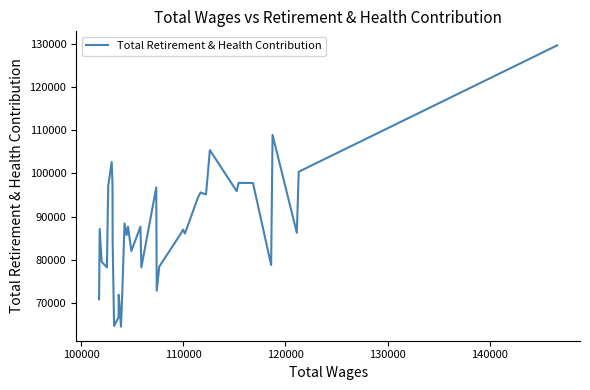

What is the difference between the maximum and minimum values?

65067